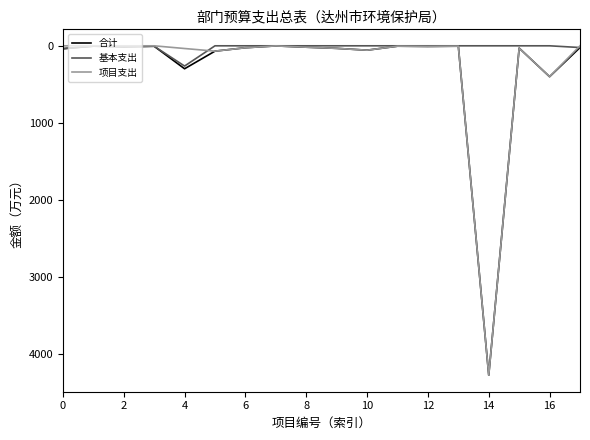

What is the maximum value for 合计?

4269.4